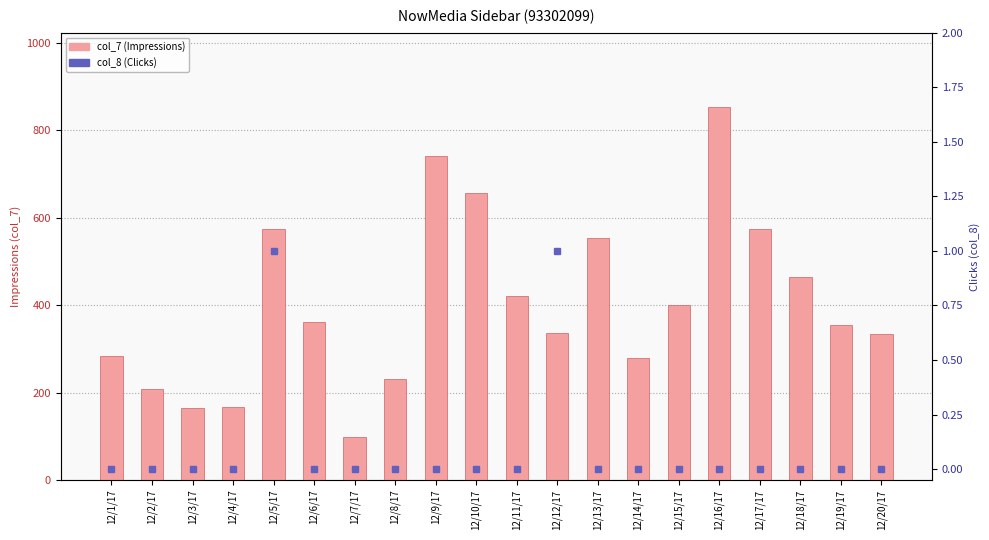

What is the maximum value for col_7 (Impressions)?

853